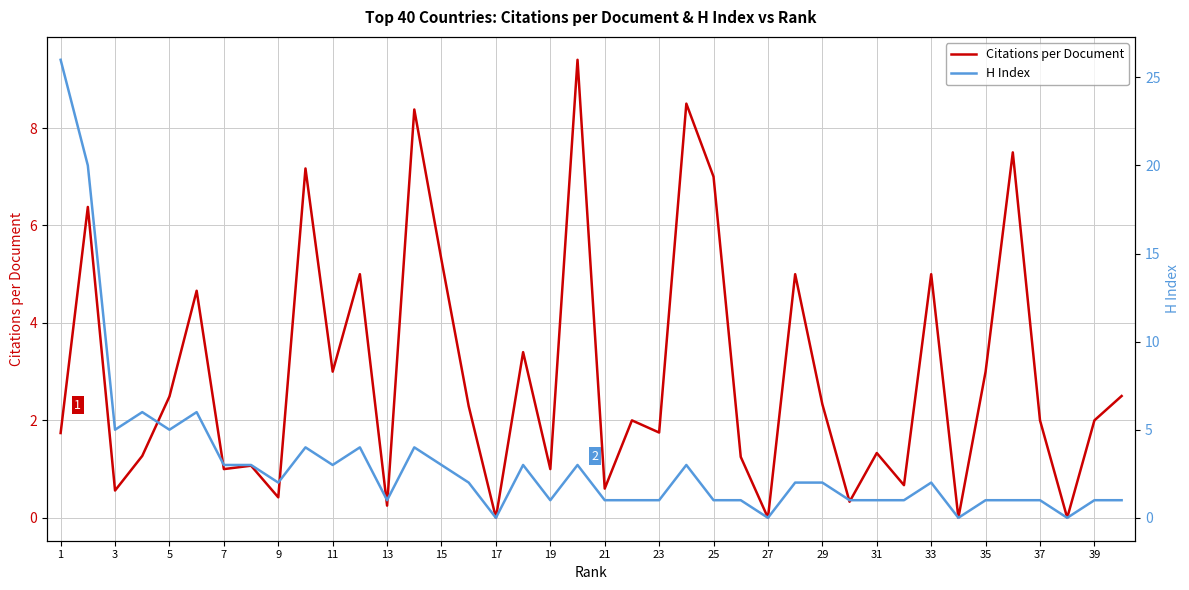

The value of Citations per Document at 17 is 0.0. True or false?

True